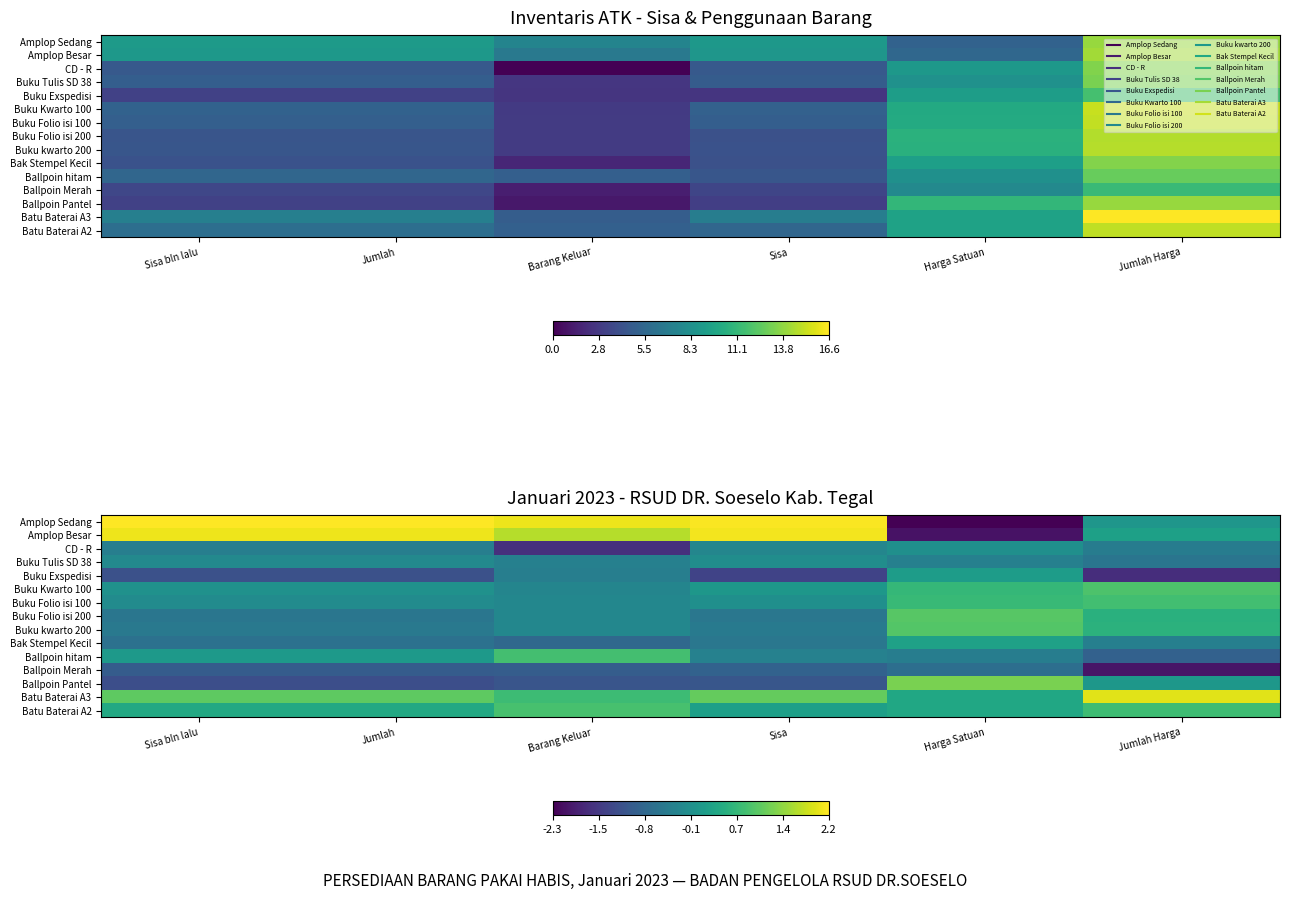

How many data points in Ballpoin hitam are less than 0?

3